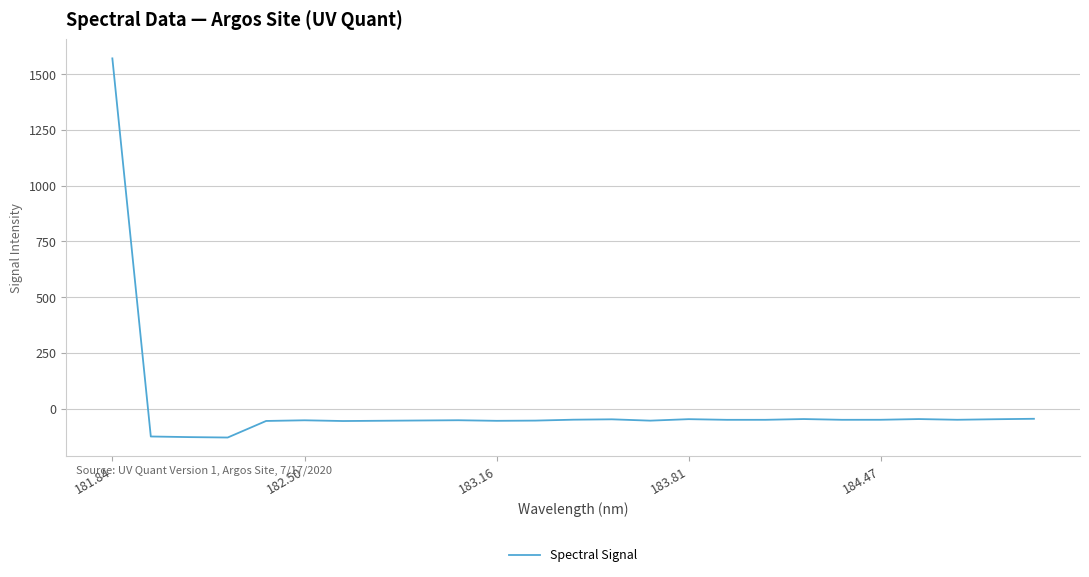

What is the minimum value shown in the chart?

-129.4